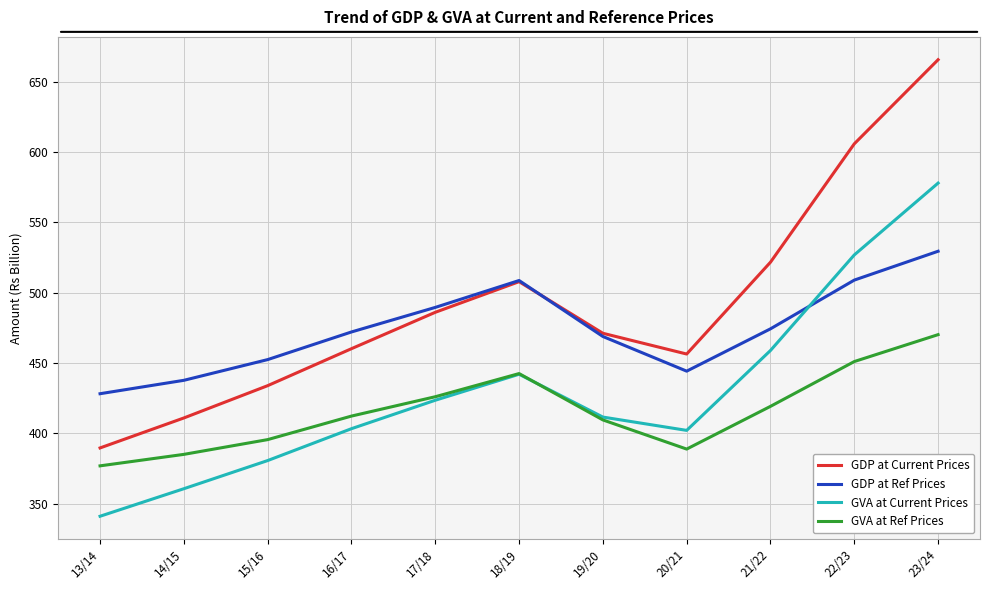

Is this an area chart (filled region under the line)?

No